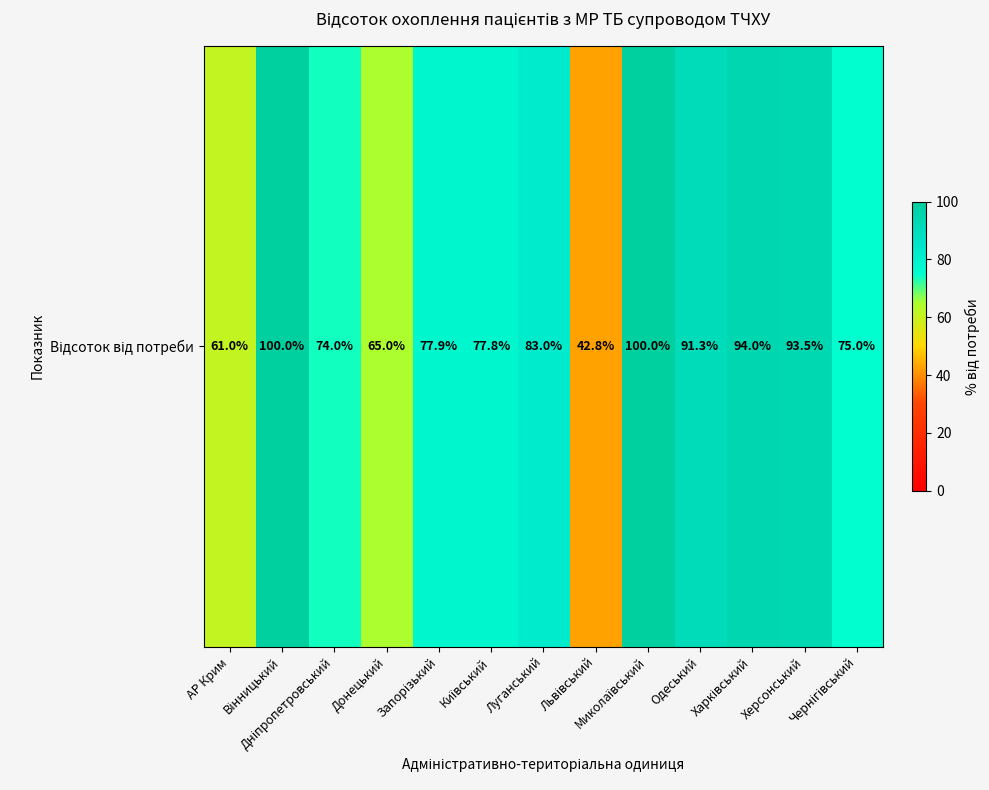

What is the change in value from Київський to Херсонський?

+15.7